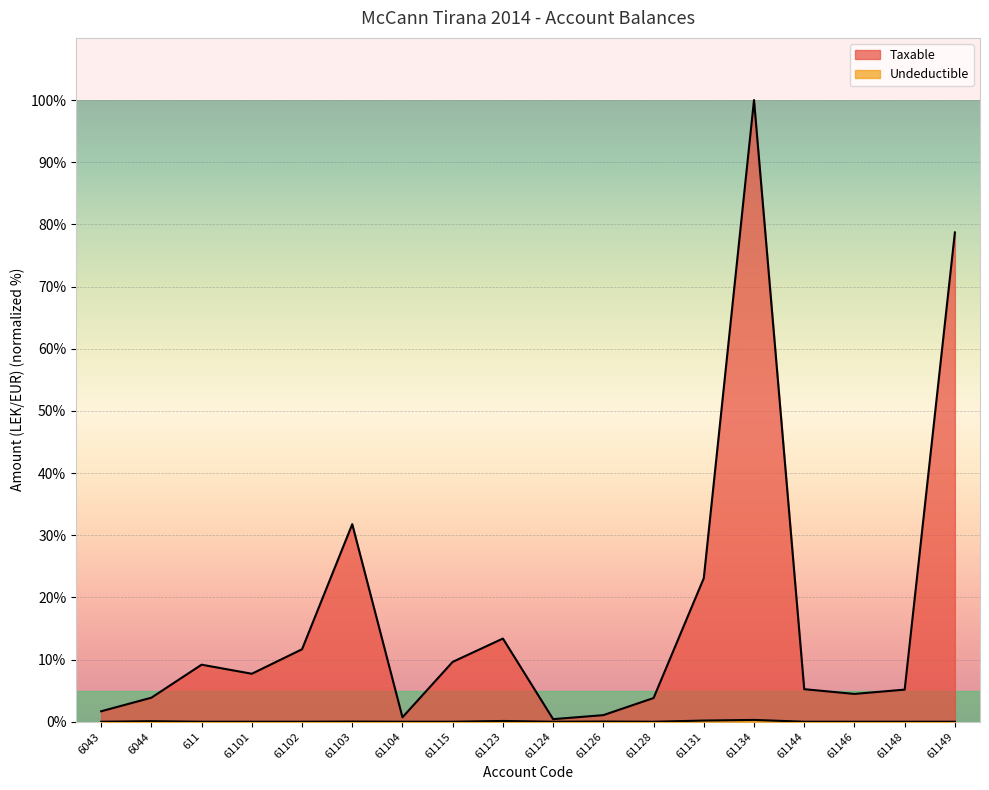

What is the label of the 10th point from the right?

61123